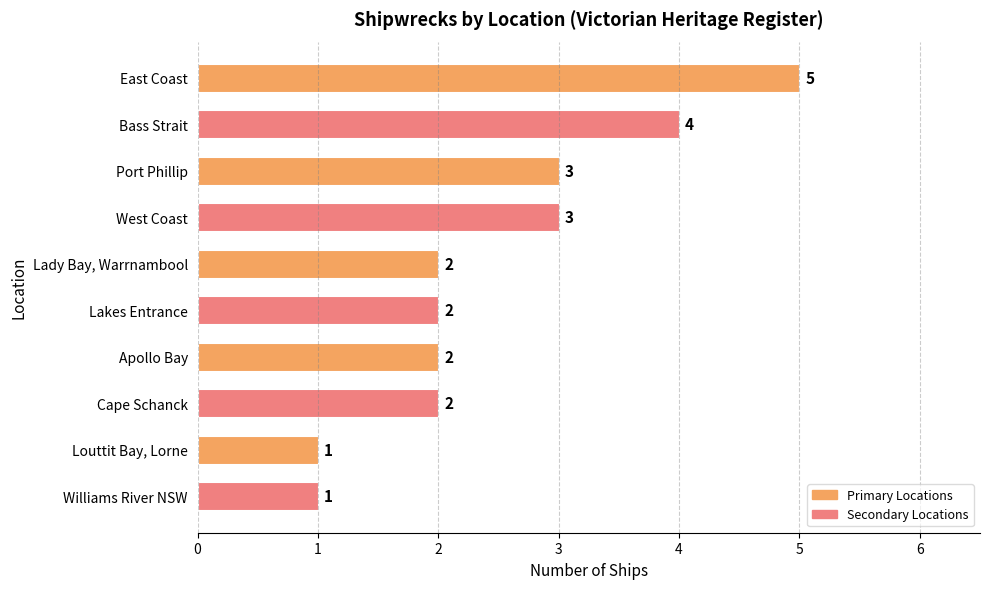

How many series are shown in this chart?

1